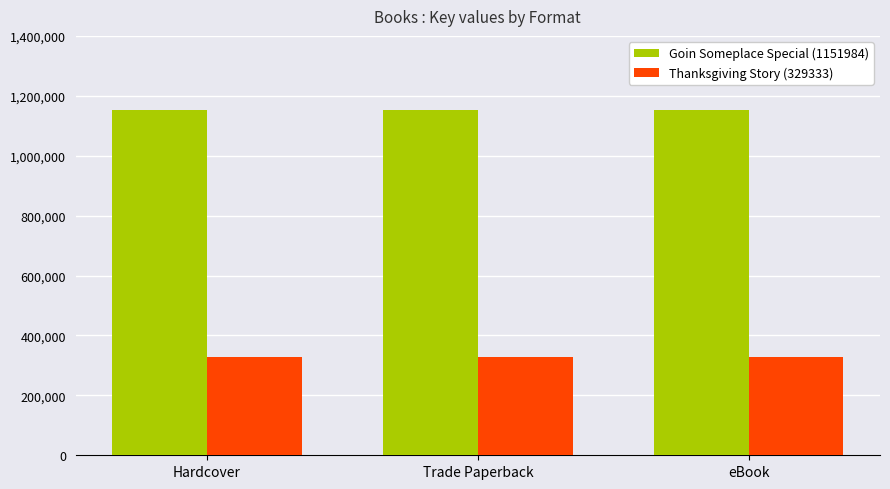

At how many categories does at least one series exceed 516172?

3